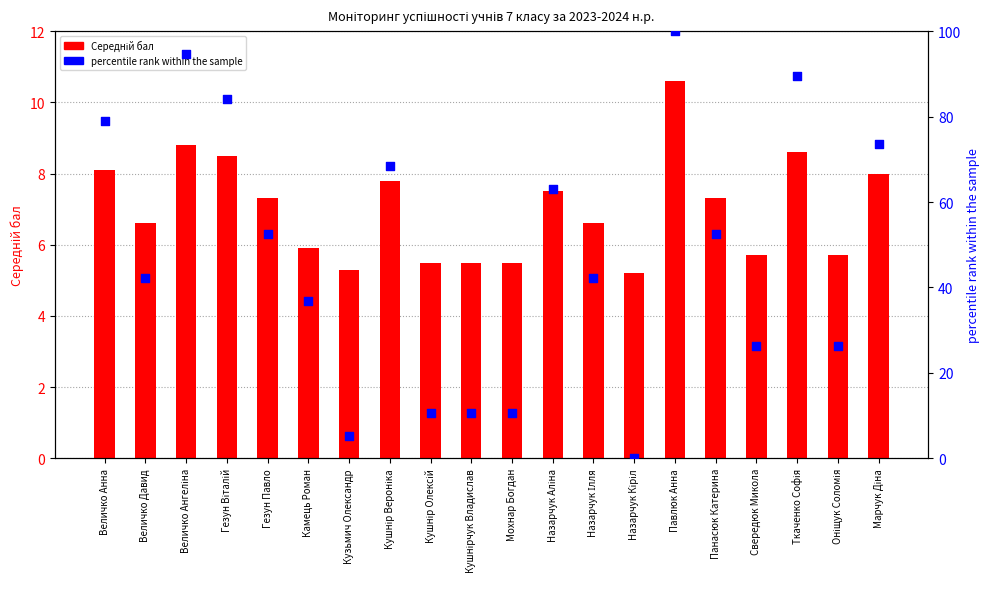

Which series reaches the minimum Y coordinate?

percentile rank within the sample